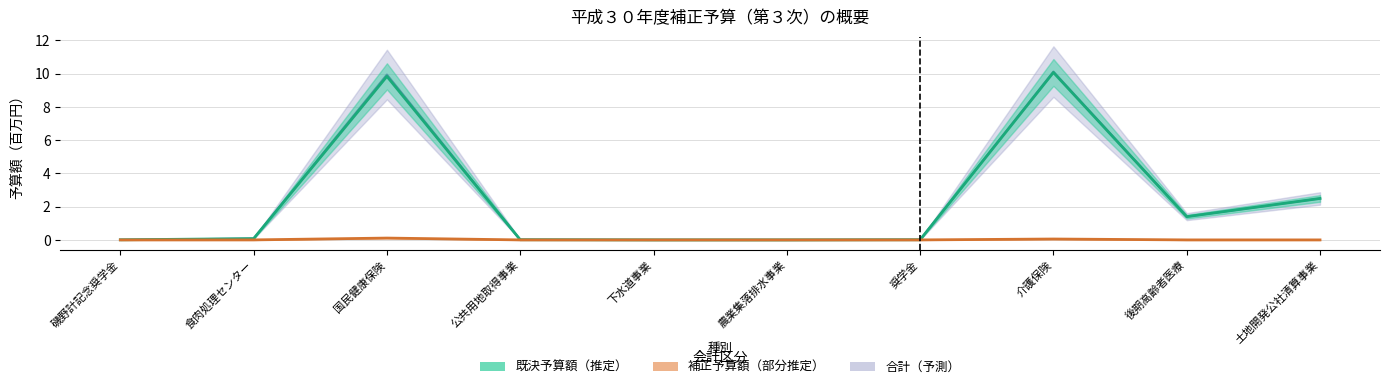

Which series changed the most between 食肉処理センター and 下水道事業?

合計